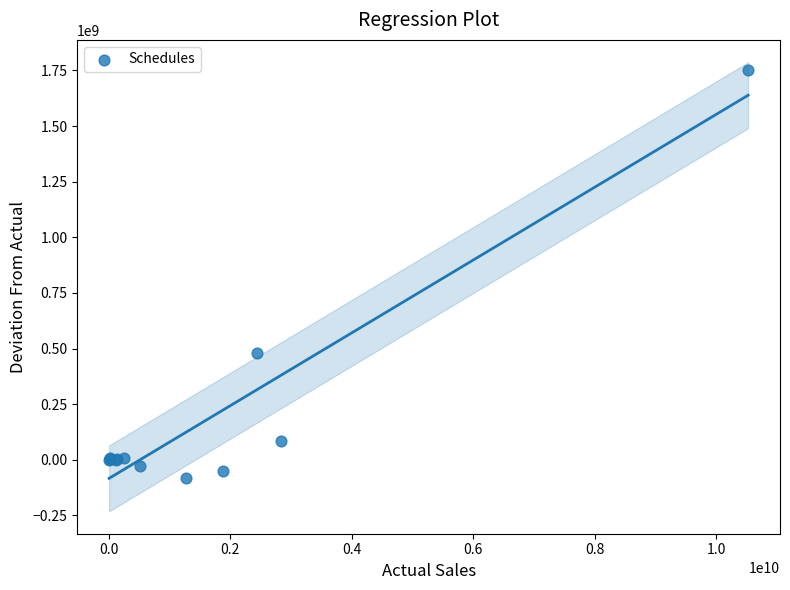

What Y value in the scatter plot is closest to 834318946?

478745645.0